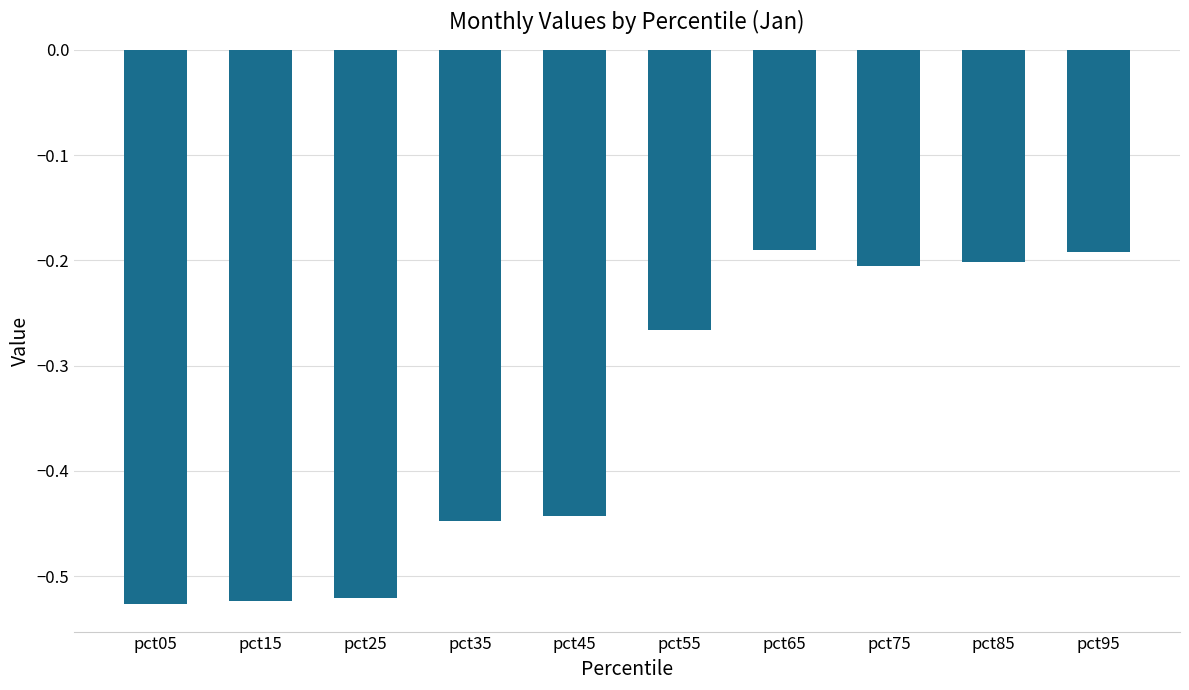

Are the bars horizontal?

No